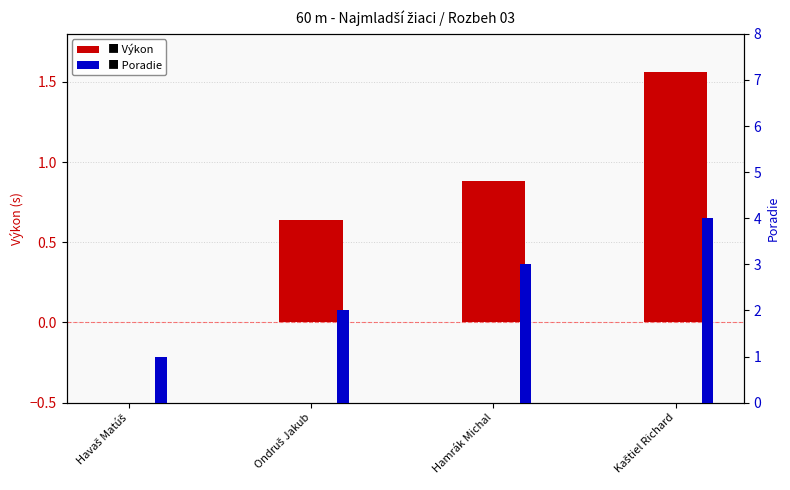

What is the average value of the Výkon series?

0.8